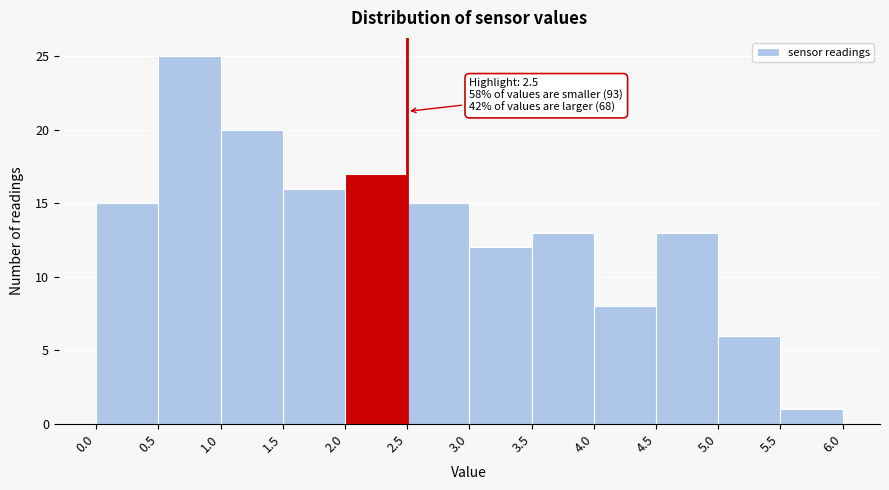

Over which range of the x-axis is the bar tallest?

0.5 to 1.0